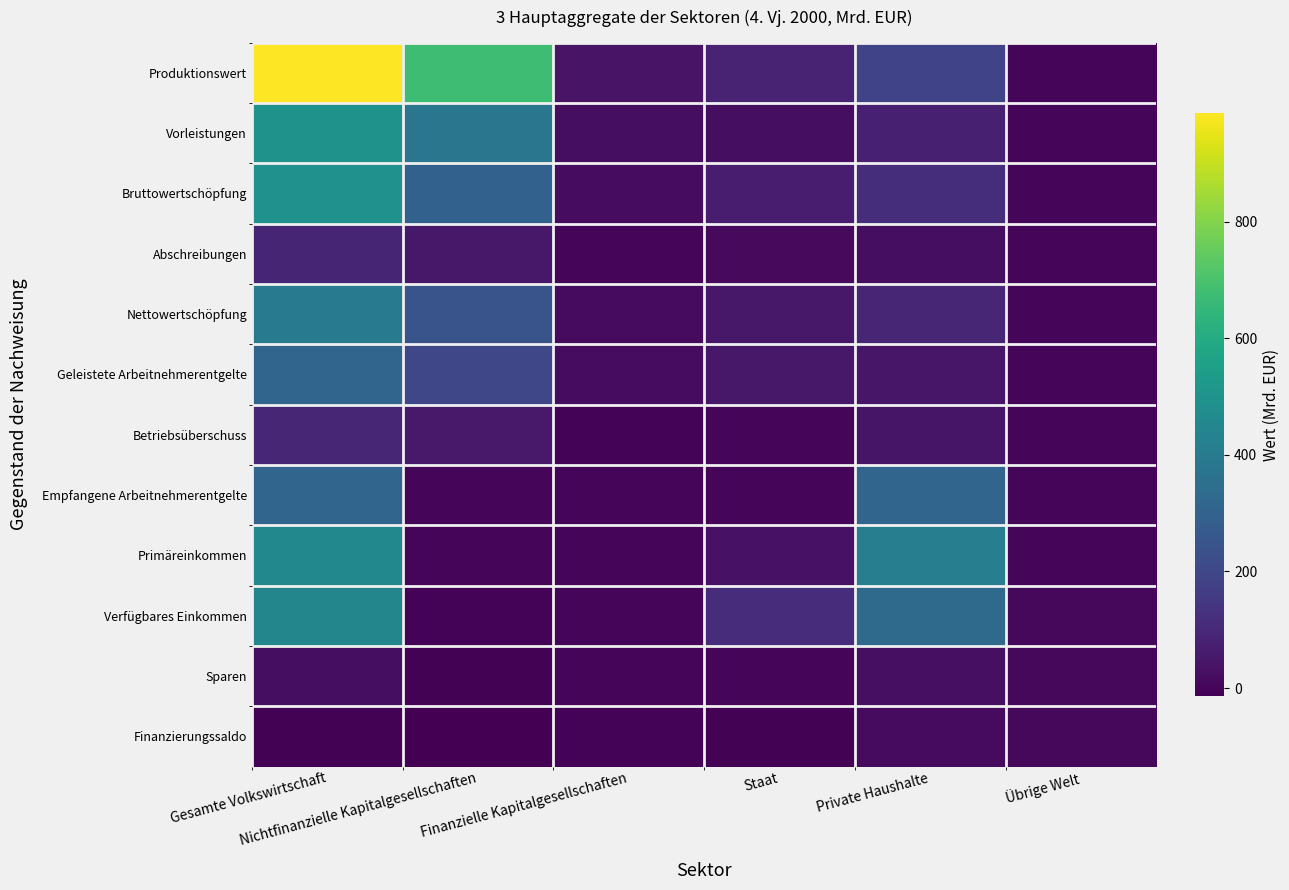

Count the number of categories in the chart.

6